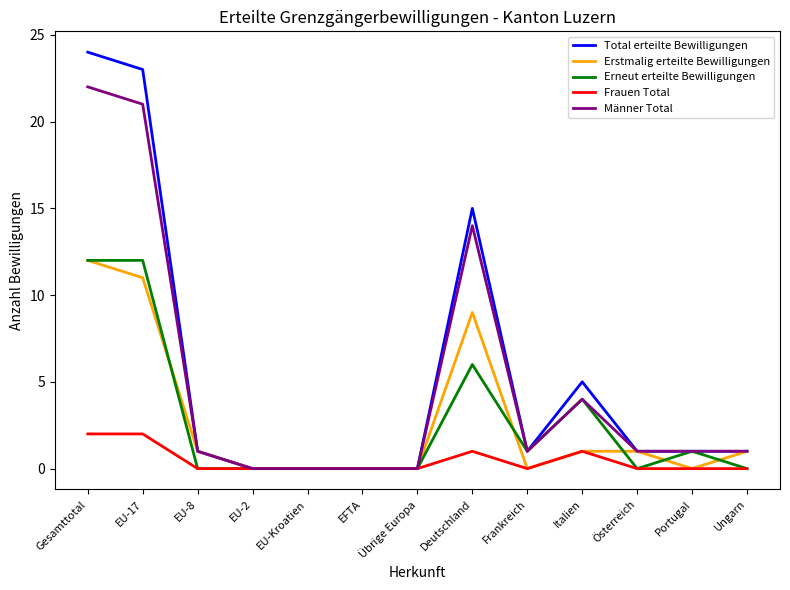

Reading left to right, list all the values displayed in this chart.

Total erteilte Bewilligungen: 24	23	1	0	0	0	0	15	1	5	1	1	1
Erstmalig erteilte Bewilligungen: 12	11	1	0	0	0	0	9	0	1	1	0	1
Erneut erteilte Bewilligungen: 12	12	0	0	0	0	0	6	1	4	0	1	0
Frauen Total: 2	2	0	0	0	0	0	1	0	1	0	0	0
Männer Total: 22	21	1	0	0	0	0	14	1	4	1	1	1